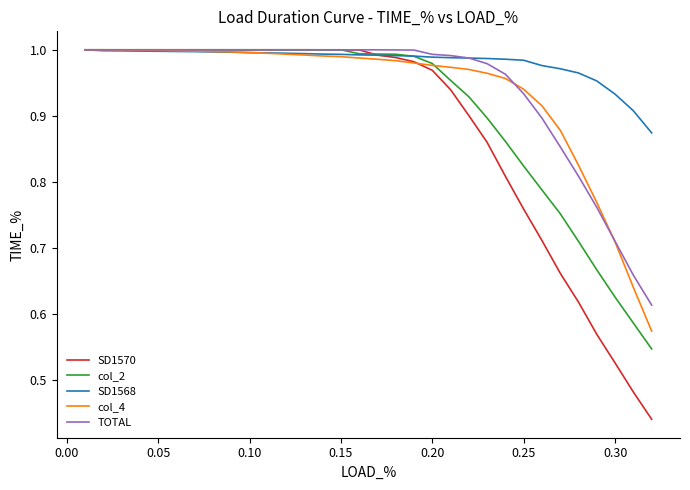

Which series has the largest total across all categories?

SD1568